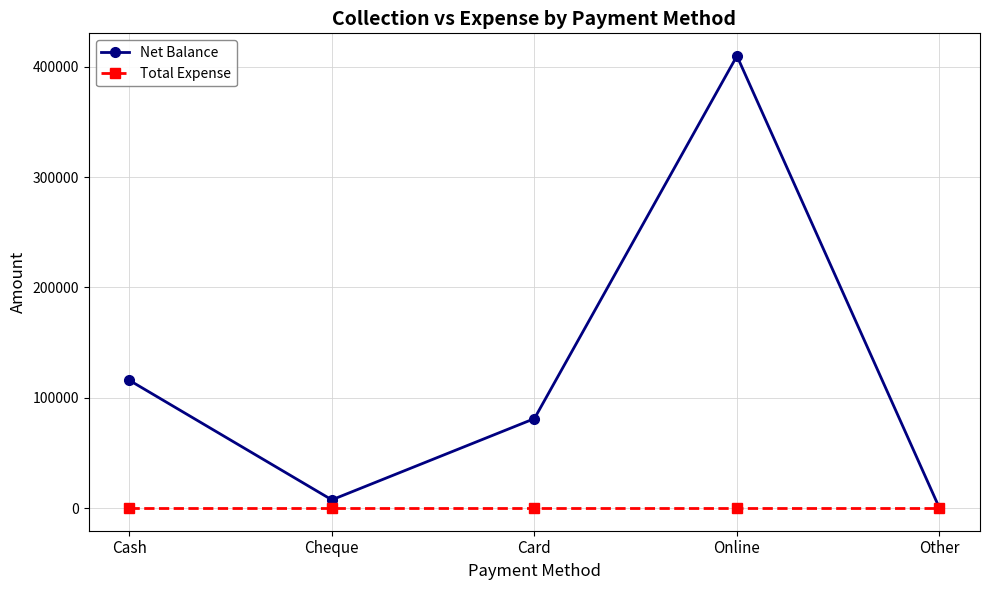

List the series in order of their peak value, highest first.

Net Balance, Total Expense